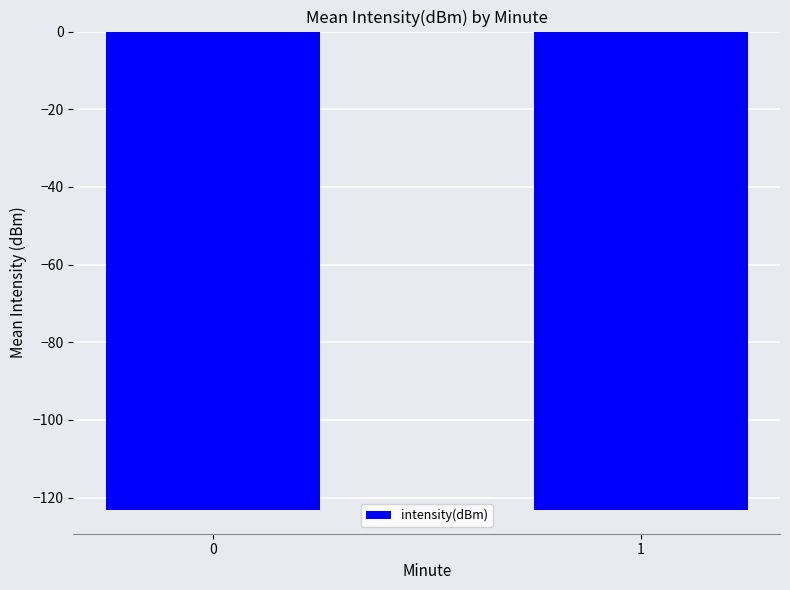

What is the average value?

-123.1